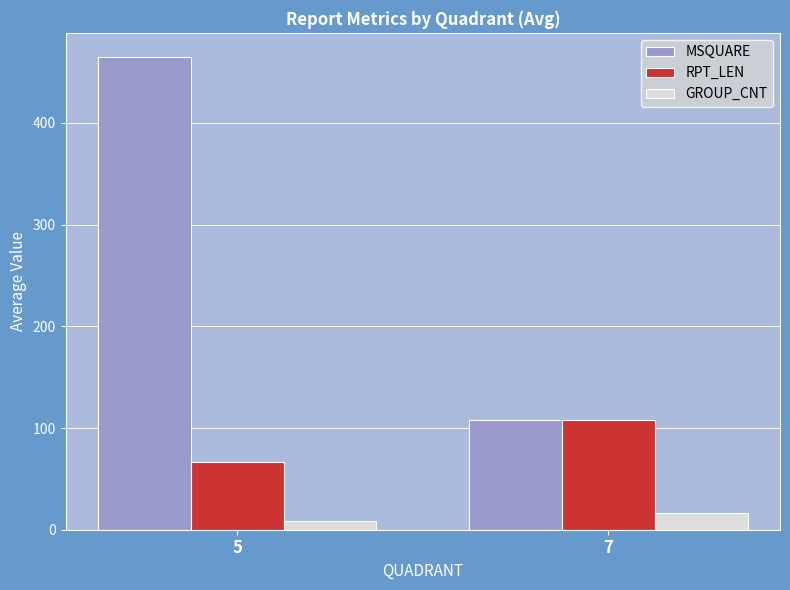

What is the total value across all series at 5?

540.6